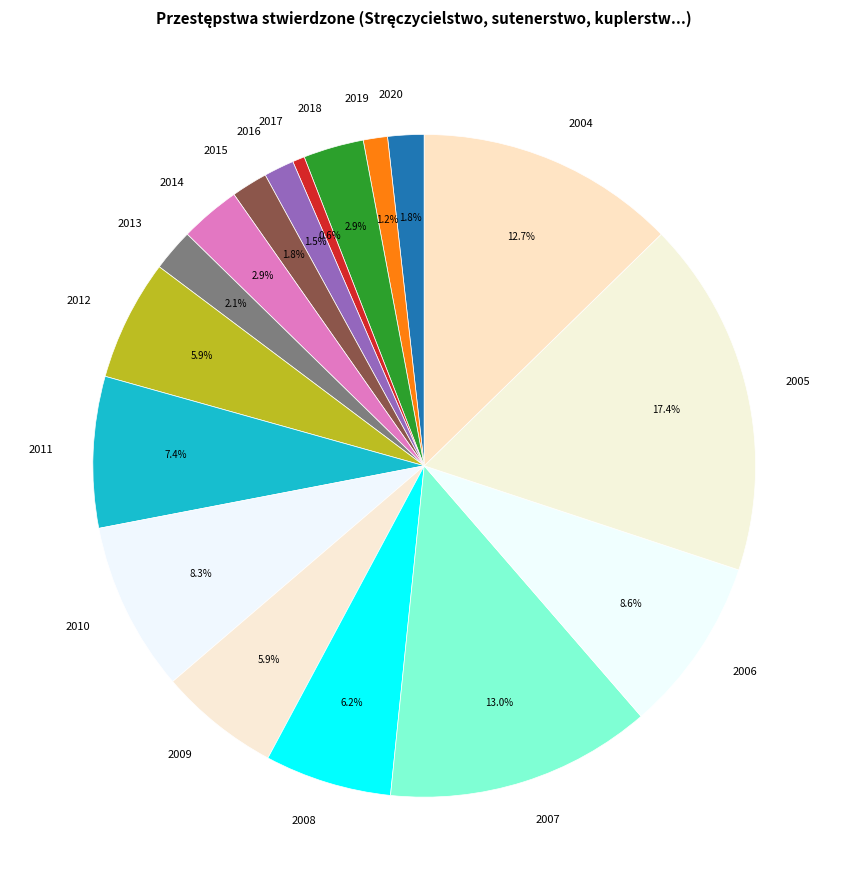

Which has a higher value, 2016 or 2014?

2014